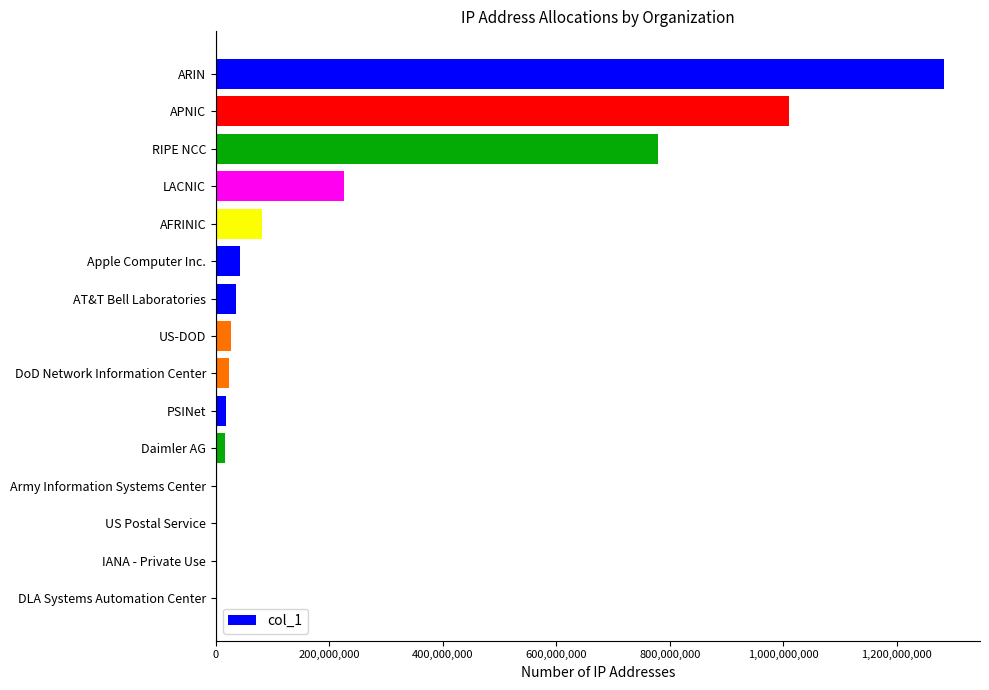

Which label corresponds to the largest value in the chart?

ARIN